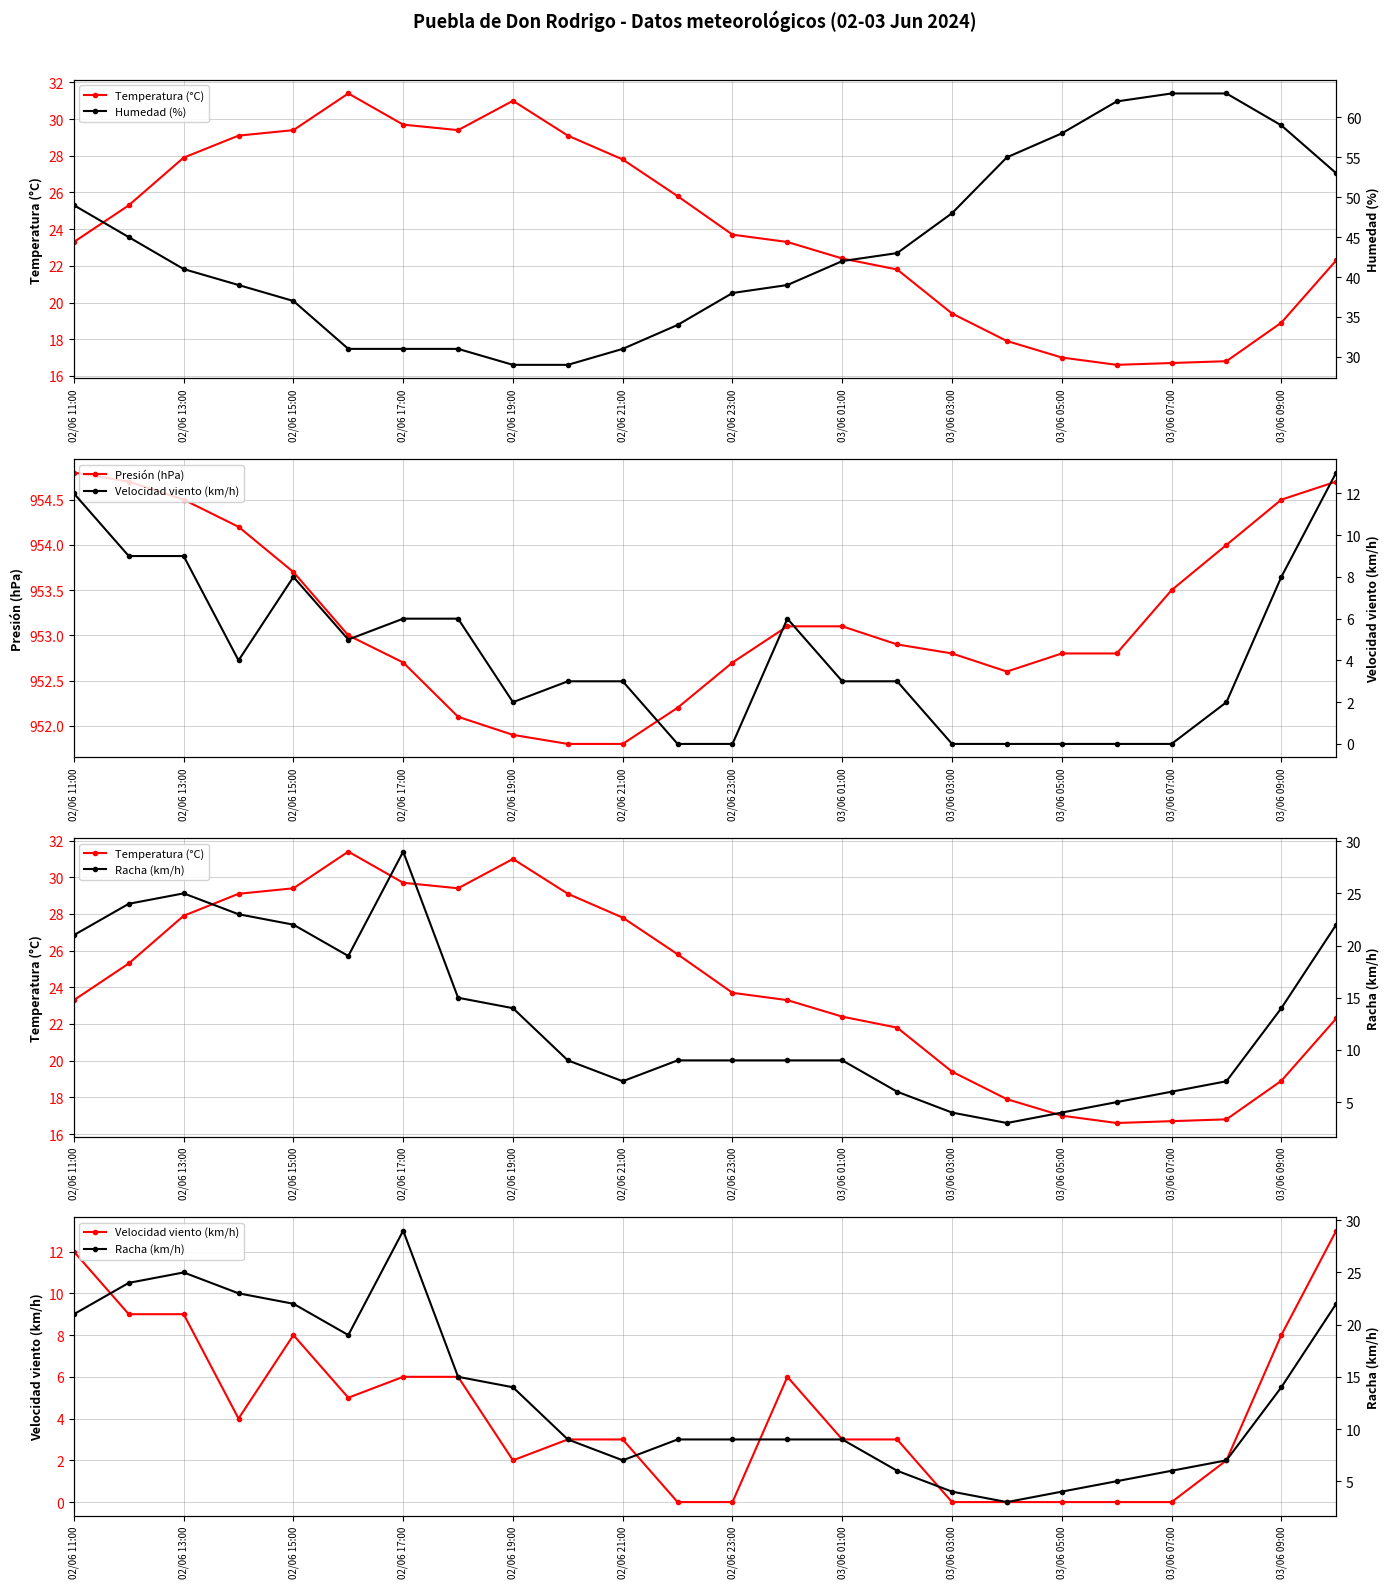

Does the chart have visible grid lines?

Yes